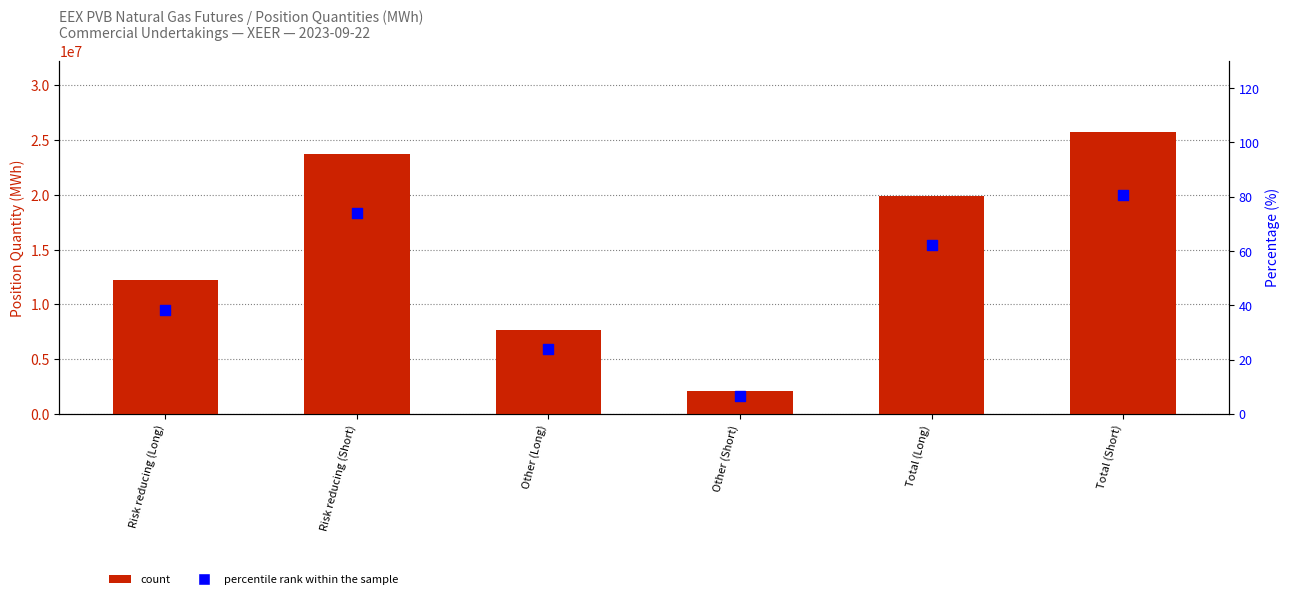

Which series has the largest total across all categories?

count